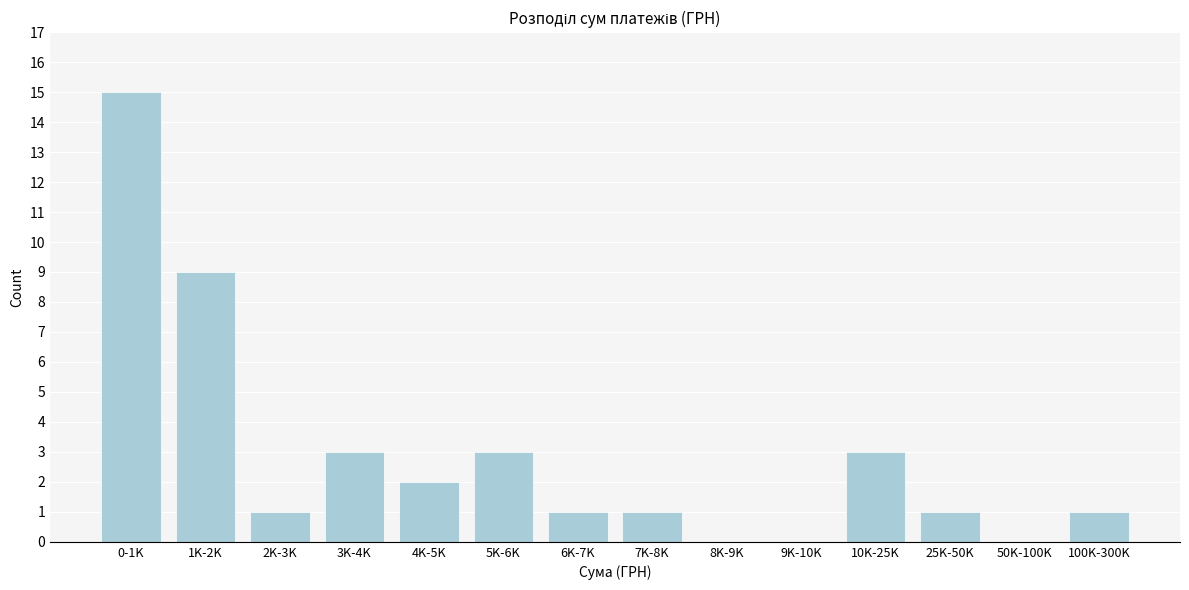

Reading left to right, transcribe all the data shown in this chart.

0-1K=15	1K-2K=9	2K-3K=1	3K-4K=3	4K-5K=2	5K-6K=3	6K-7K=1	7K-8K=1	8K-9K=0	9K-10K=0	10K-25K=3	25K-50K=1	50K-100K=0	100K-300K=1